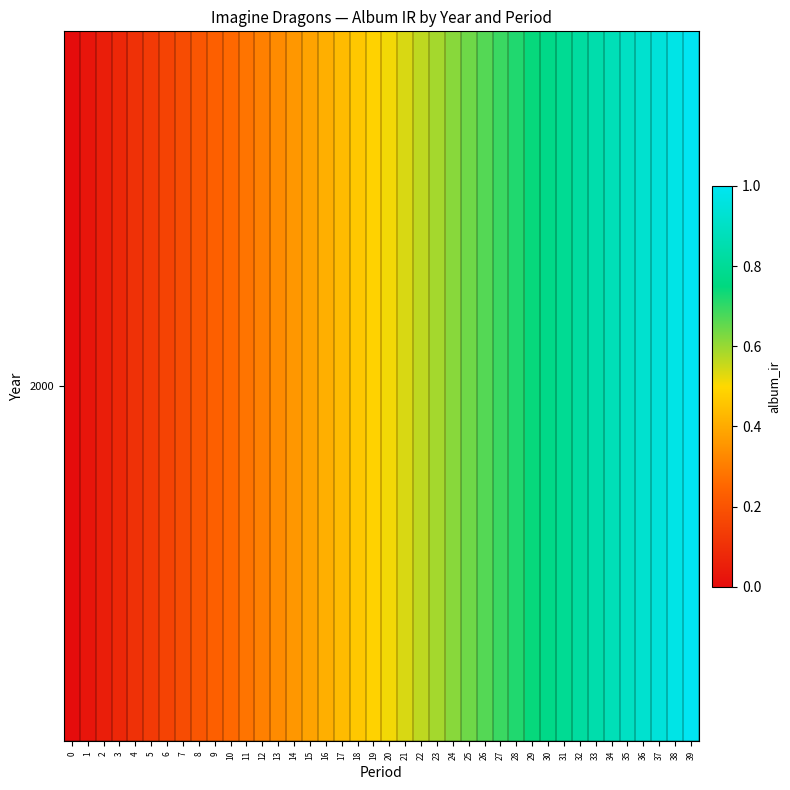

Which has a higher value, 4 or 17?

17